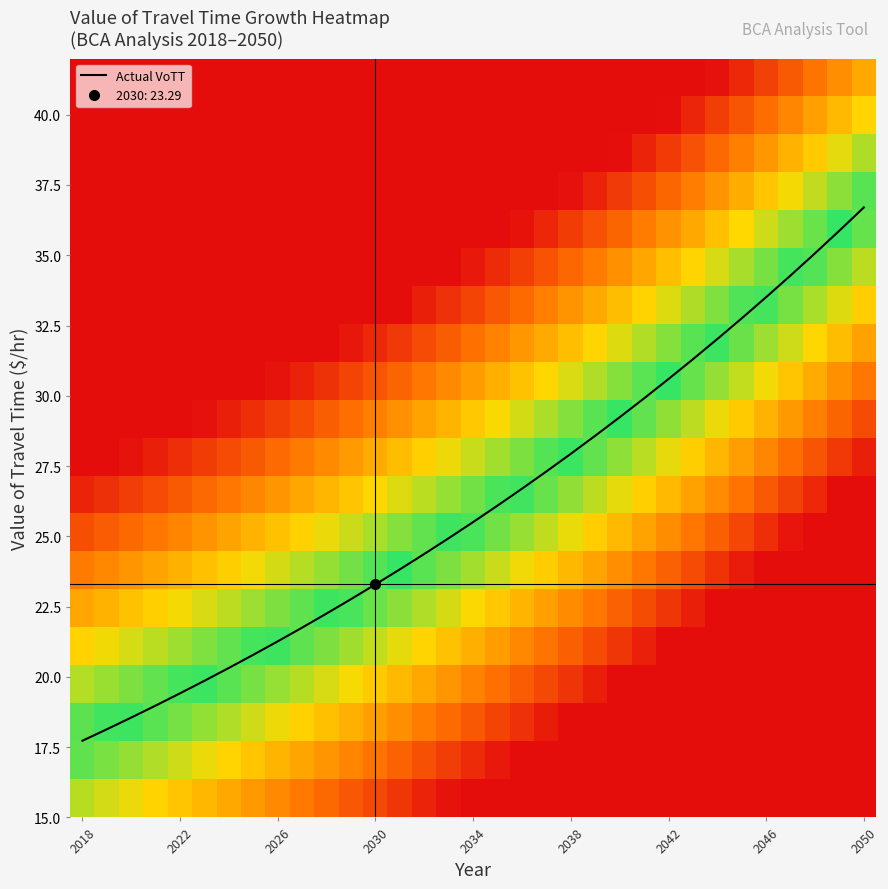

Which series has the largest range (max minus min)?

Actual VoTT